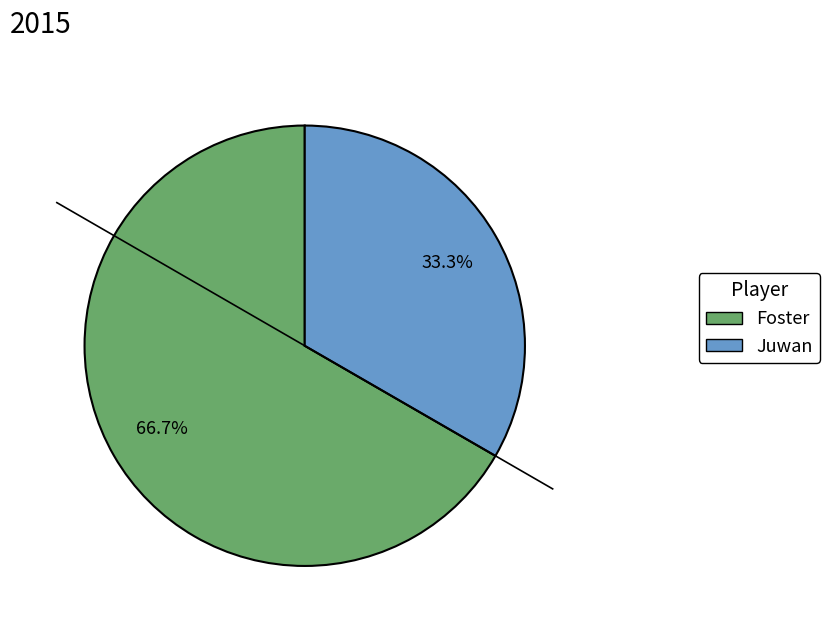

To the nearest percent, what is the difference between the largest and smallest slice percentages?

33%